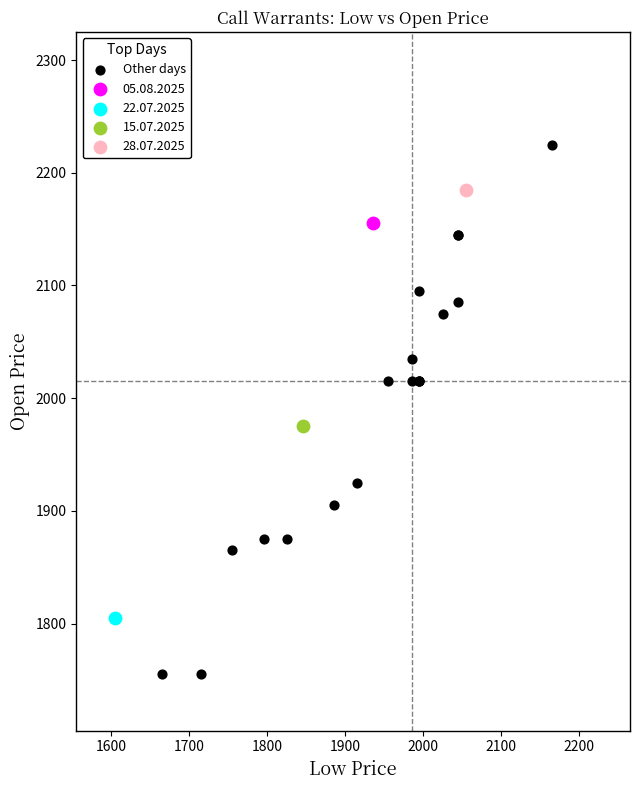

What are all the series names shown in the legend?

Other days, 05.08.2025, 22.07.2025, 15.07.2025, 28.07.2025